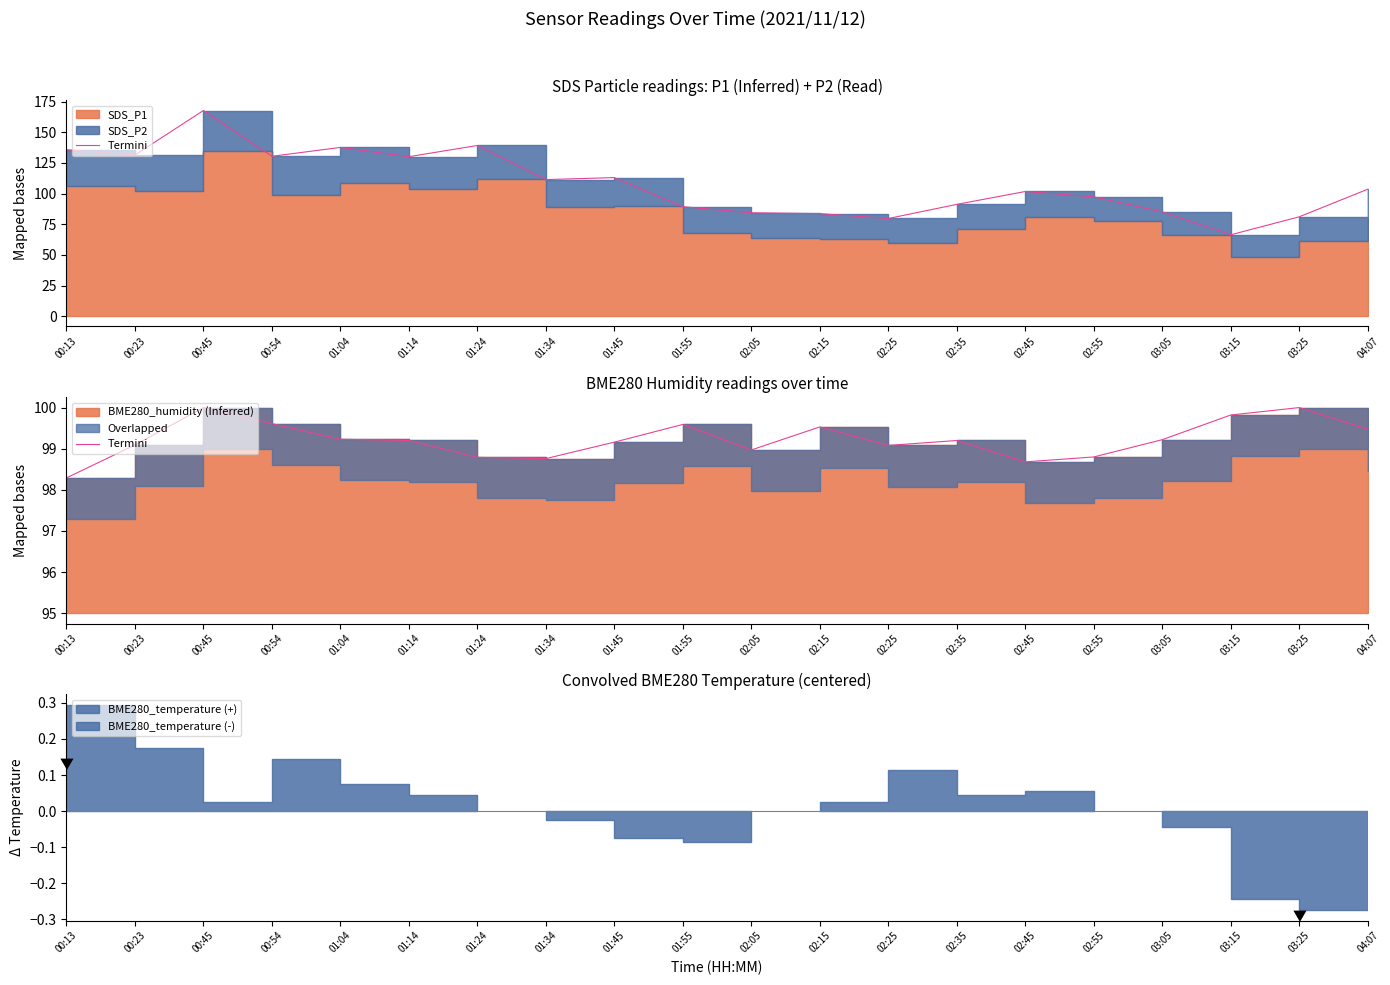

What is the sum of the values at 00:45 and 04:07?

199.5